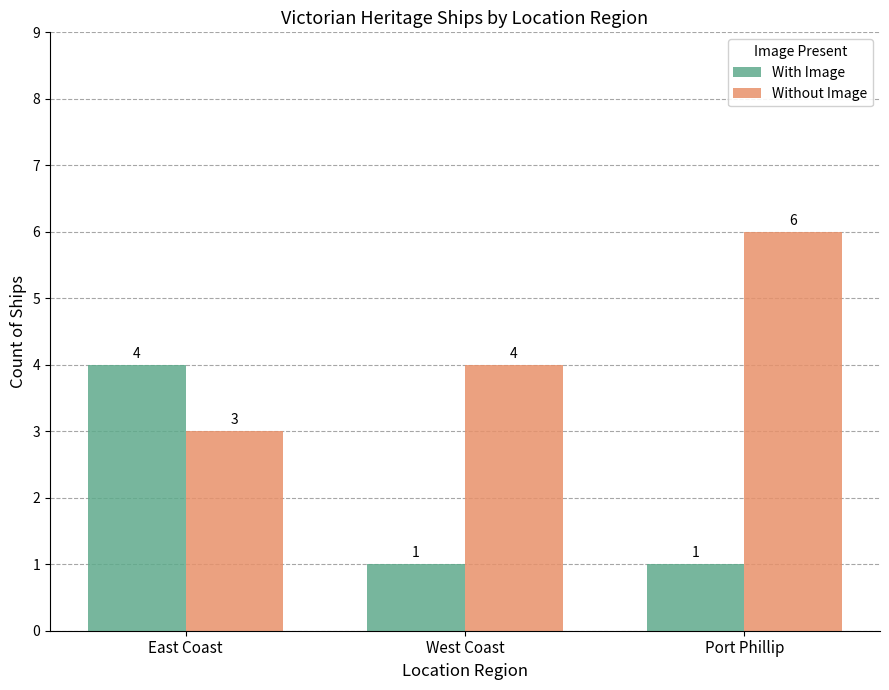

Which label corresponds to the largest value in the chart?

Port Phillip